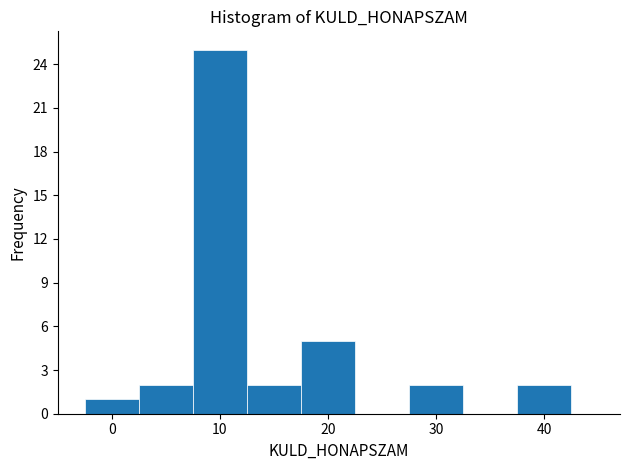

Reading left to right, transcribe this chart: for each bar, give the range it covers on the x-axis and its height. Neither the bar edges nor the heights are printed on the chart, so give them approximately, as read against the axes.

-2.5 to 2.5: 1
2.5 to 7.5: 2
7.5 to 12.5: 25
12.5 to 17.5: 2
17.5 to 22.5: 5
22.5 to 27.5: 0
27.5 to 32.5: 2
32.5 to 37.5: 0
37.5 to 42.5: 2
42.5 to 47.5: 0